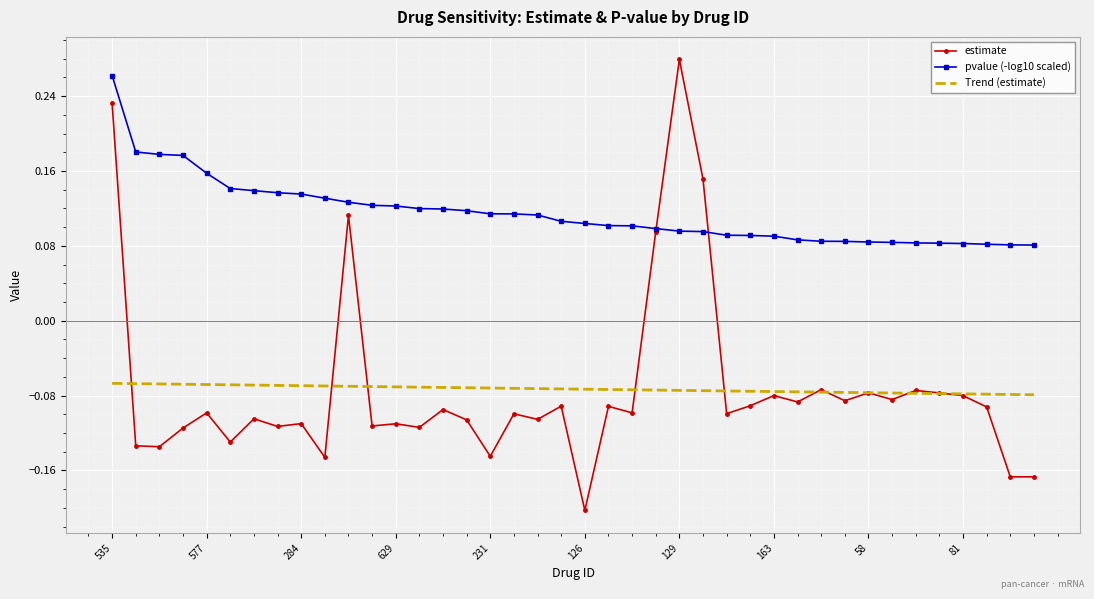

How many series are shown in this chart?

3